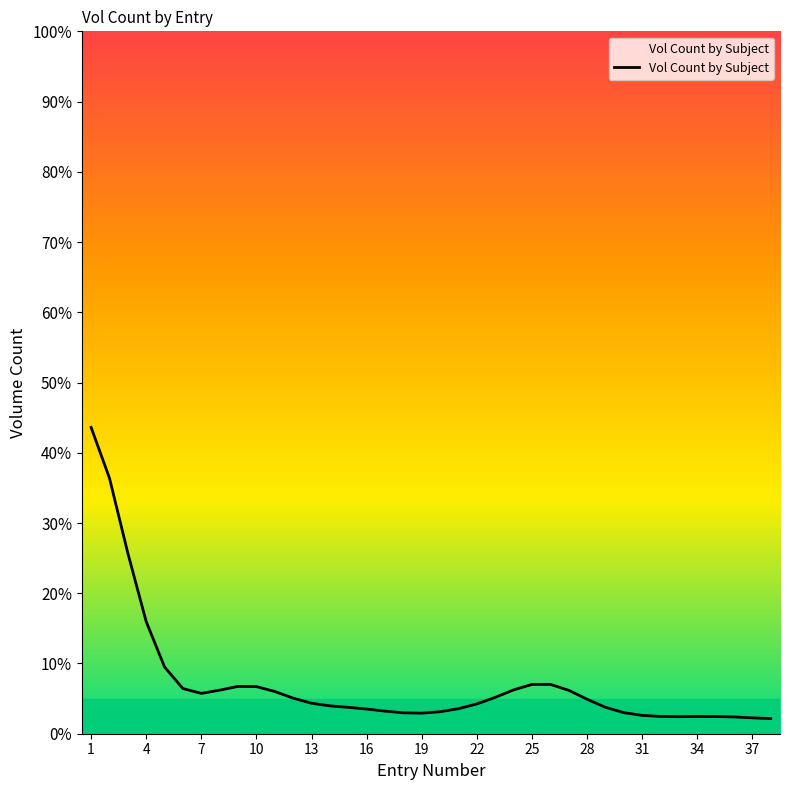

How many lines are shown in the chart?

1